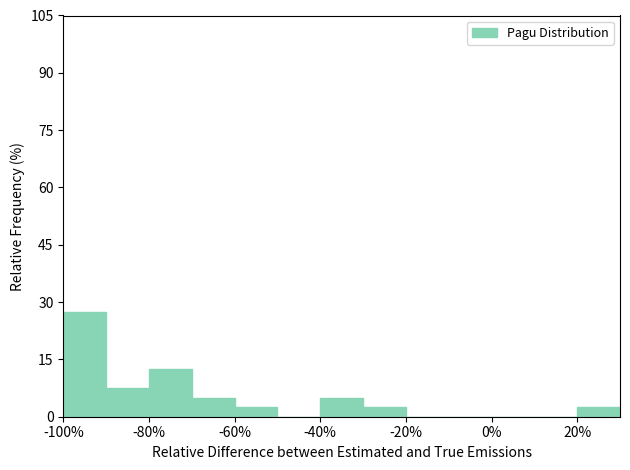

Over which range of the x-axis is the bar tallest?

-100 to -90